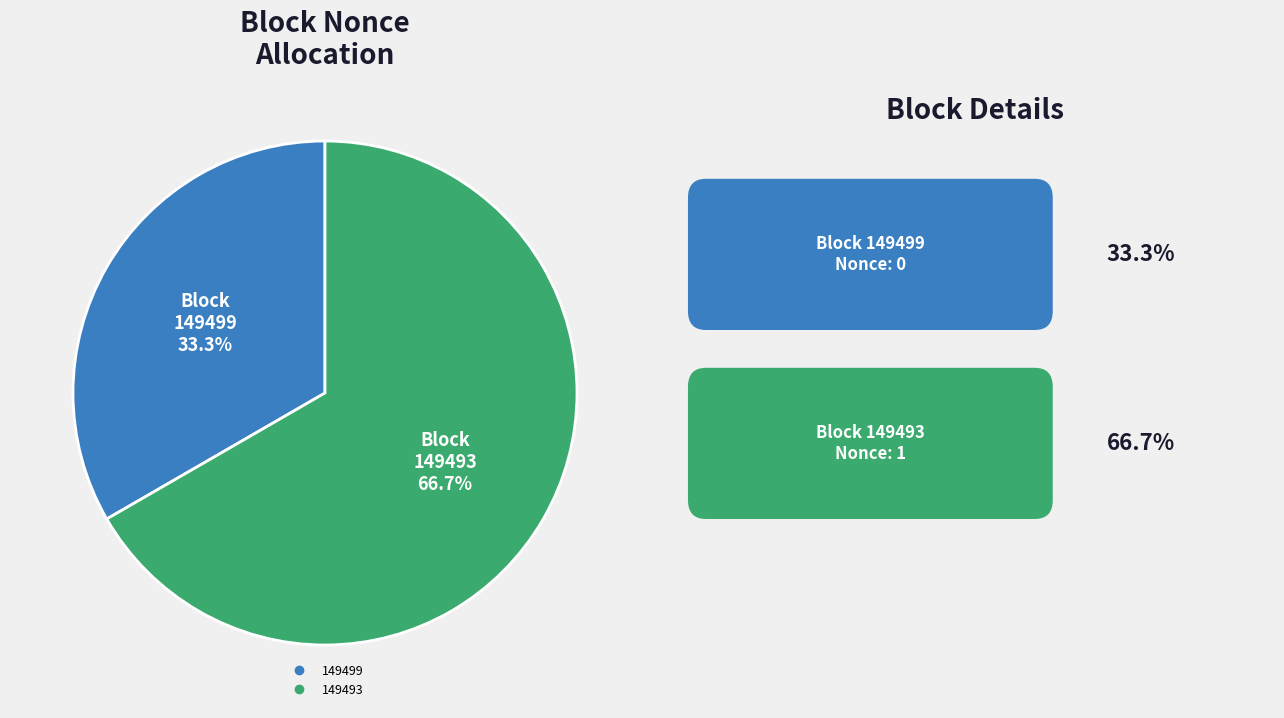

What is the total percentage of 149493 and 149499?

100.0%